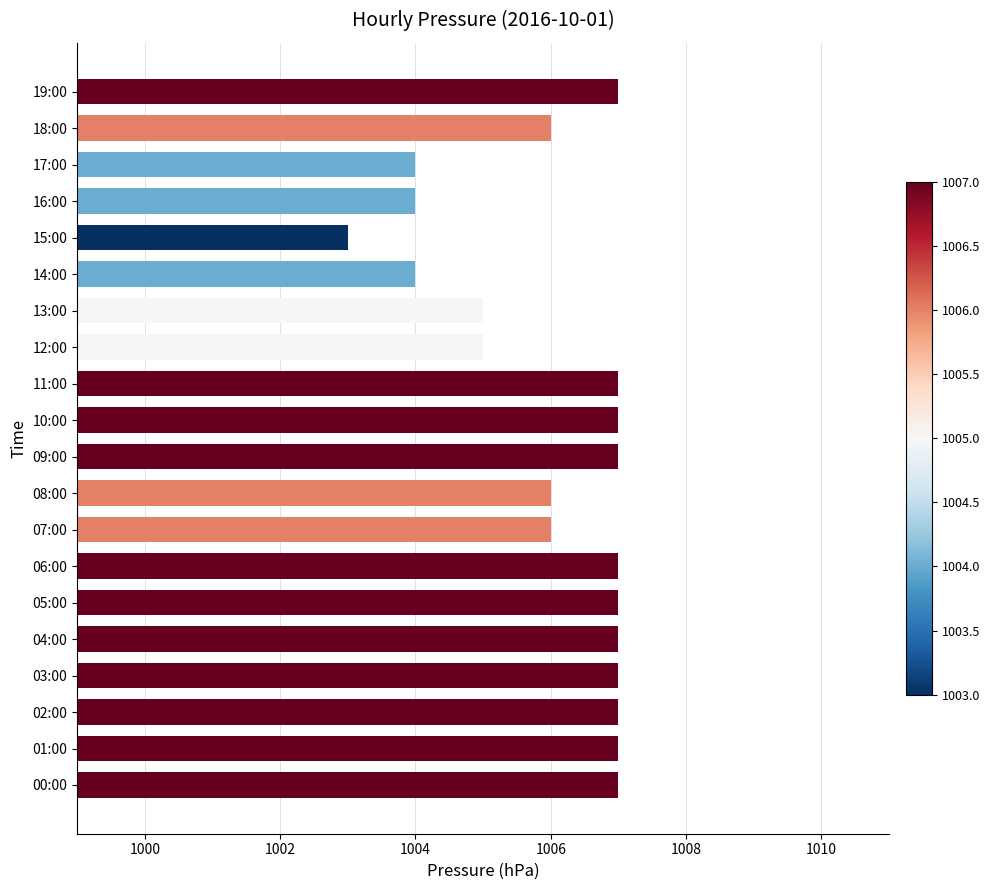

Reading bottom to top, what are all the values shown in this chart?

1007	1007	1007	1007	1007	1007	1007	1006	1006	1007	1007	1007	1005	1005	1004	1003	1004	1004	1006	1007